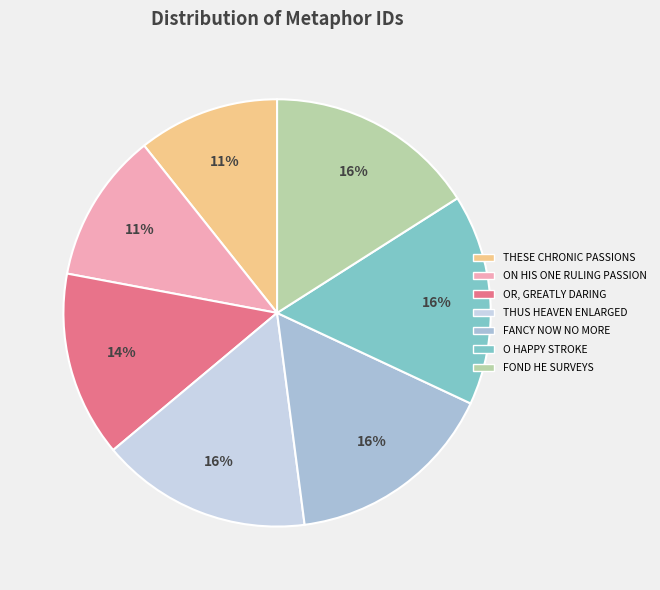

To the nearest percent, what is the average slice percentage?

14%